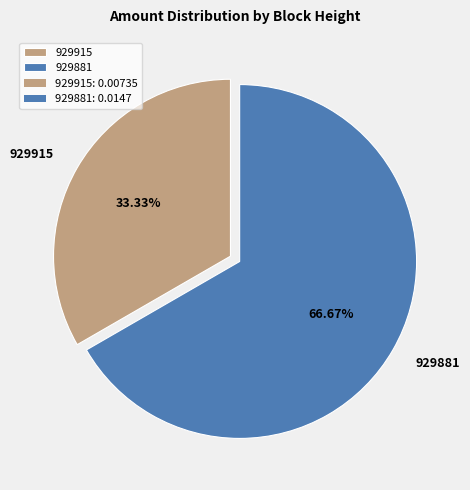

Combined, do 929915 and 929881 account for over 50%?

Yes